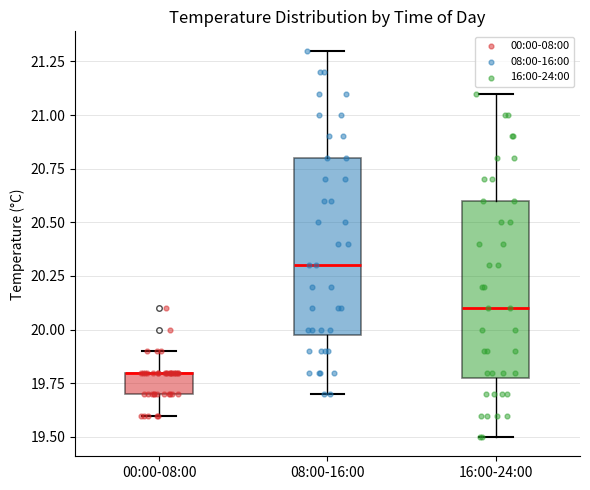

Reading left to right, read every box against the y-axis: the position of its median line, the range the box covers, and the ends of its whiskers. The values are not printed on the chart, so give them approximately, as read against the axis.

00:00-08:00: median 19.8 (drawn on the box's upper edge), box 19.7 to 19.8, whiskers 19.6 to 19.9
08:00-16:00: median 20.3, box 20.0 to 20.8, whiskers 19.7 to 21.3
16:00-24:00: median 20.1, box 19.8 to 20.6, whiskers 19.5 to 21.1